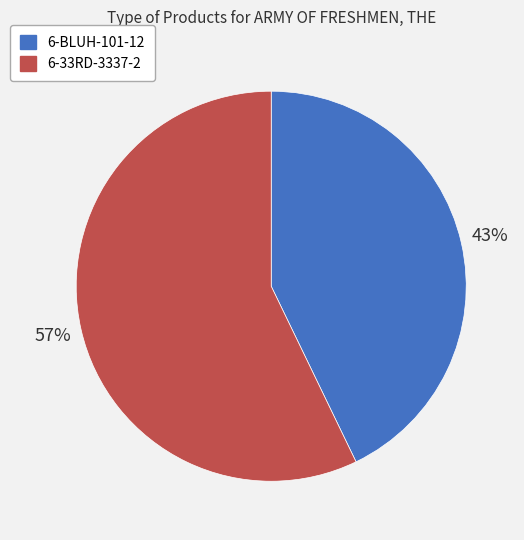

To the nearest percent, what percentage of the pie is 6-BLUH-101-12?

43%